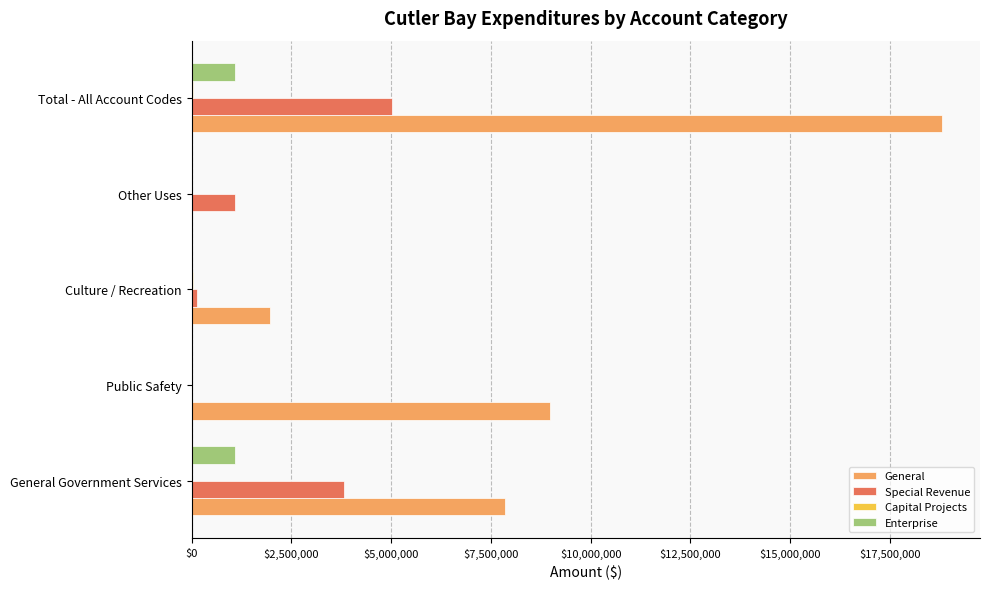

The value of Enterprise at Other Uses is 0. True or false?

True